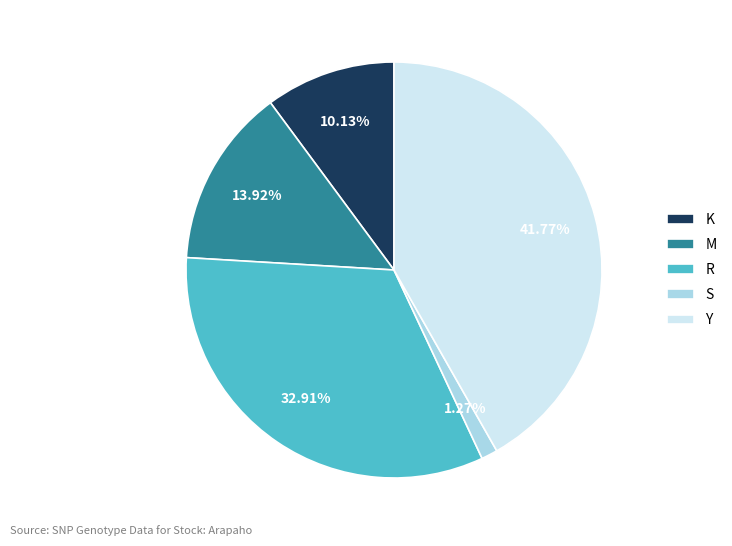

Which slice is the largest?

Y